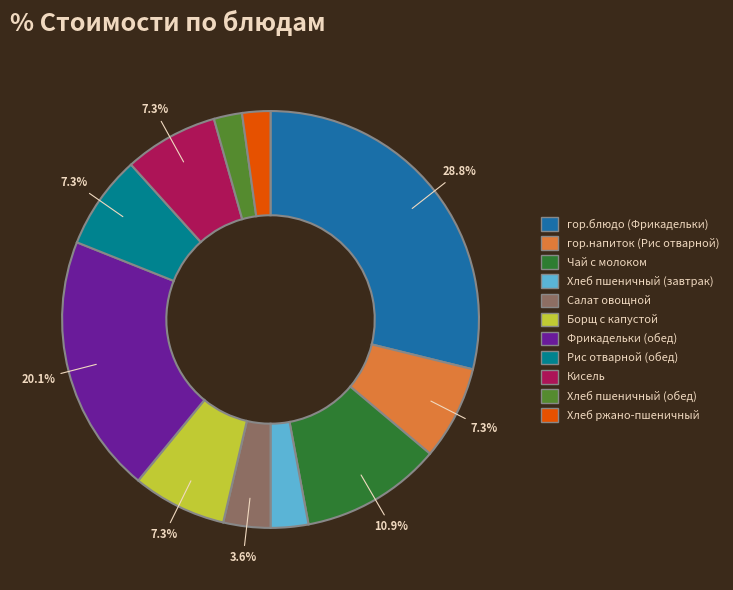

How much of the chart is everything except гор.напиток (Рис отварной)?

92.7%